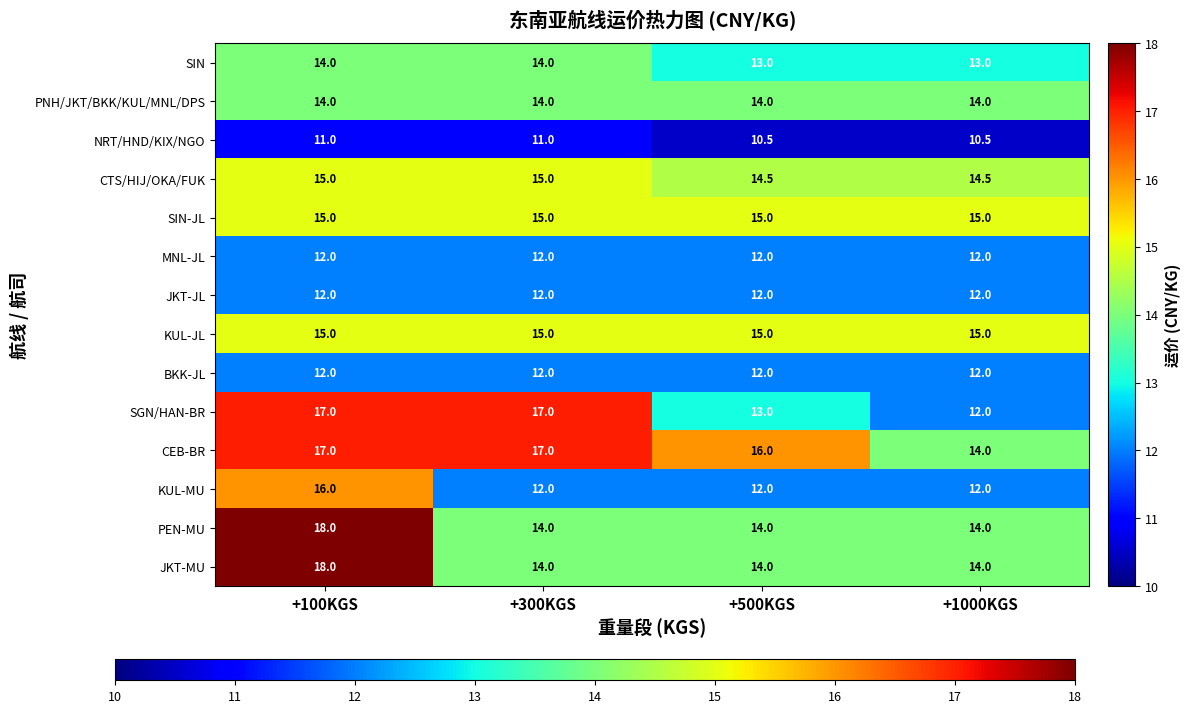

What is the difference between the JKT-MU values at +100KGS and +300KGS?

4.0